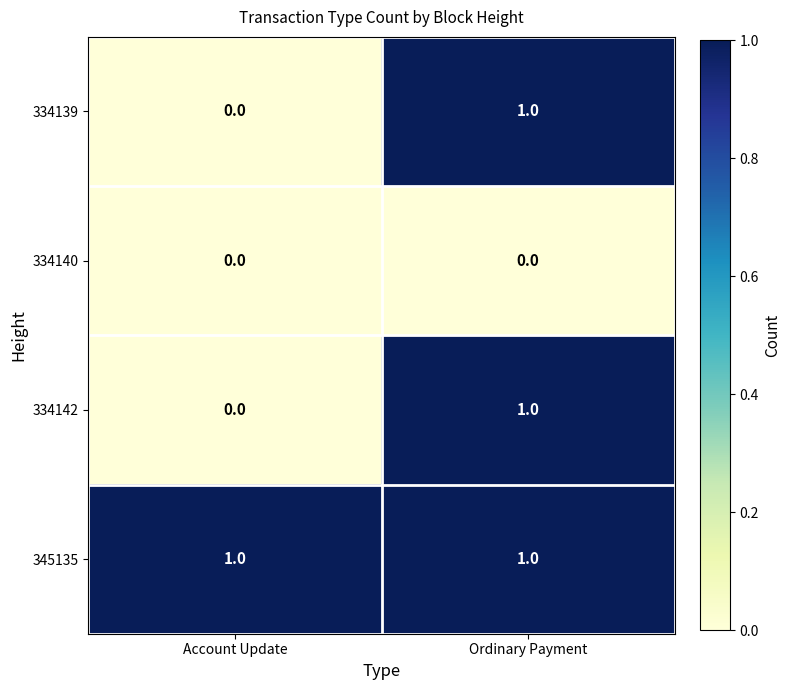

Is the value of 334139 at Account Update greater than the value of 345135 at Ordinary Payment?

No